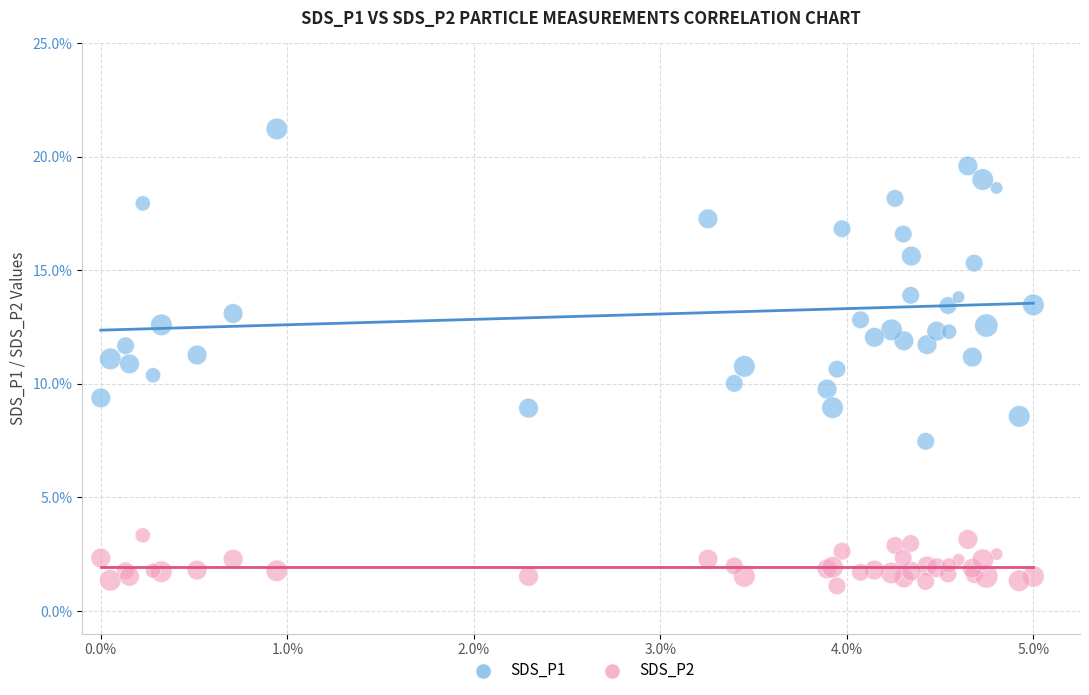

Which series reaches the minimum Y coordinate?

SDS_P2